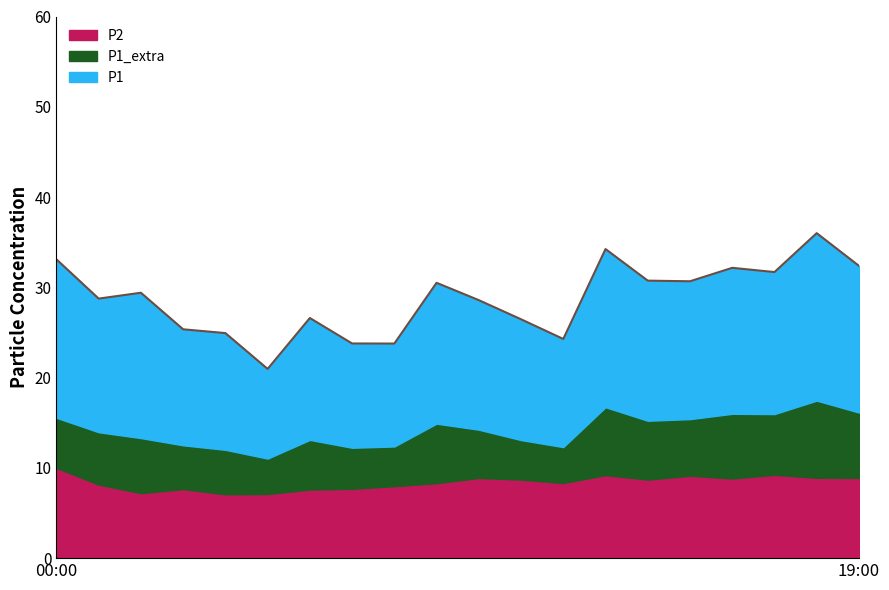

Reading left to right, extract all data points from this chart.

P1: 00:00=17.6	01:00=14.8	02:00=16.1	03:00=12.8	04:00=12.9	05:00=9.9	06:00=13.5	07:00=11.6	08:00=11.4	09:00=15.6	10:00=14.3	11:00=13.4	12:00=12.0	13:00=17.5	14:00=15.5	15:00=15.3	16:00=16.2	17:00=15.7	18:00=18.6	19:00=16.2
P2: 00:00=10.0	01:00=8.2	02:00=7.2	03:00=7.7	04:00=7.1	05:00=7.1	06:00=7.6	07:00=7.7	08:00=8.0	09:00=8.3	10:00=8.9	11:00=8.7	12:00=8.3	13:00=9.2	14:00=8.7	15:00=9.1	16:00=8.8	17:00=9.2	18:00=8.9	19:00=8.9
P1_extra: 00:00=5.5	01:00=5.8	02:00=6.1	03:00=4.8	04:00=4.9	05:00=3.9	06:00=5.5	07:00=4.5	08:00=4.4	09:00=6.6	10:00=5.3	11:00=4.4	12:00=4.0	13:00=7.5	14:00=6.5	15:00=6.3	16:00=7.2	17:00=6.7	18:00=8.6	19:00=7.2